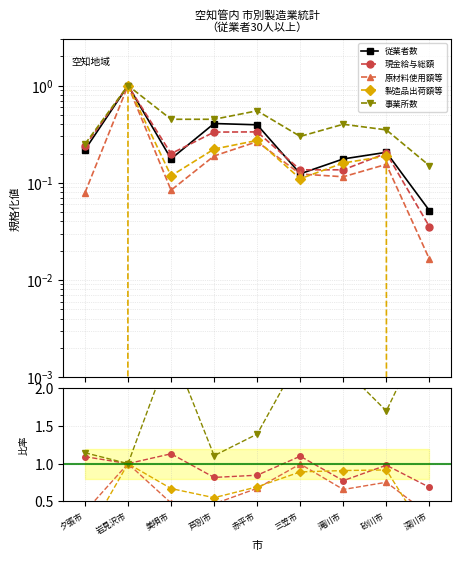

Reading left to right, transcribe all the data shown in this chart.

従業者数: 夕張市=0.2	岩見沢市=1.0	美唄市=0.2	芦別市=0.4	赤平市=0.4	三笠市=0.1	滝川市=0.2	砂川市=0.2	深川市=0.1
現金給与総額: 夕張市=1.1	岩見沢市=1.0	美唄市=1.1	芦別市=0.8	赤平市=0.8	三笠市=1.1	滝川市=0.8	砂川市=1.0	深川市=0.7
原材料使用額等: 夕張市=0.4	岩見沢市=1.0	美唄市=0.5	芦別市=0.5	赤平市=0.7	三笠市=1.0	滝川市=0.7	砂川市=0.8	深川市=0.3
製造品出荷額等: 夕張市=0.0	岩見沢市=1.0	美唄市=0.7	芦別市=0.5	赤平市=0.7	三笠市=0.9	滝川市=0.9	砂川市=0.9	深川市=0.0
事業所数: 夕張市=1.1	岩見沢市=1.0	美唄市=2.6	芦別市=1.1	赤平市=1.4	三笠市=2.4	滝川市=2.3	砂川市=1.7	深川市=2.9